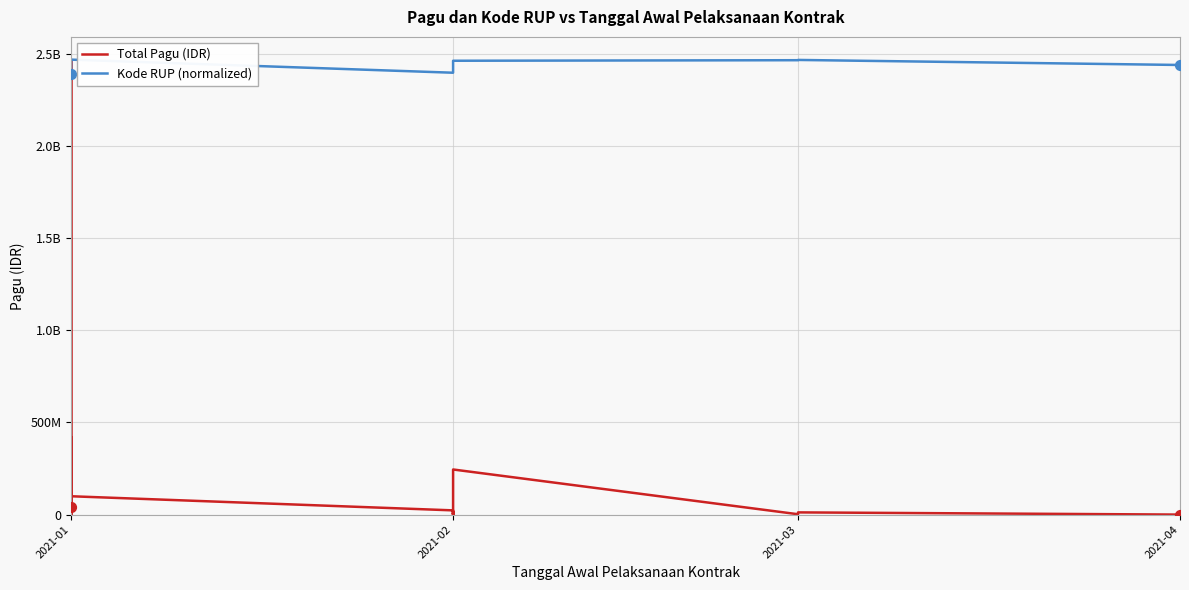

Which series has the widest spread of Y values?

Total Pagu (IDR)